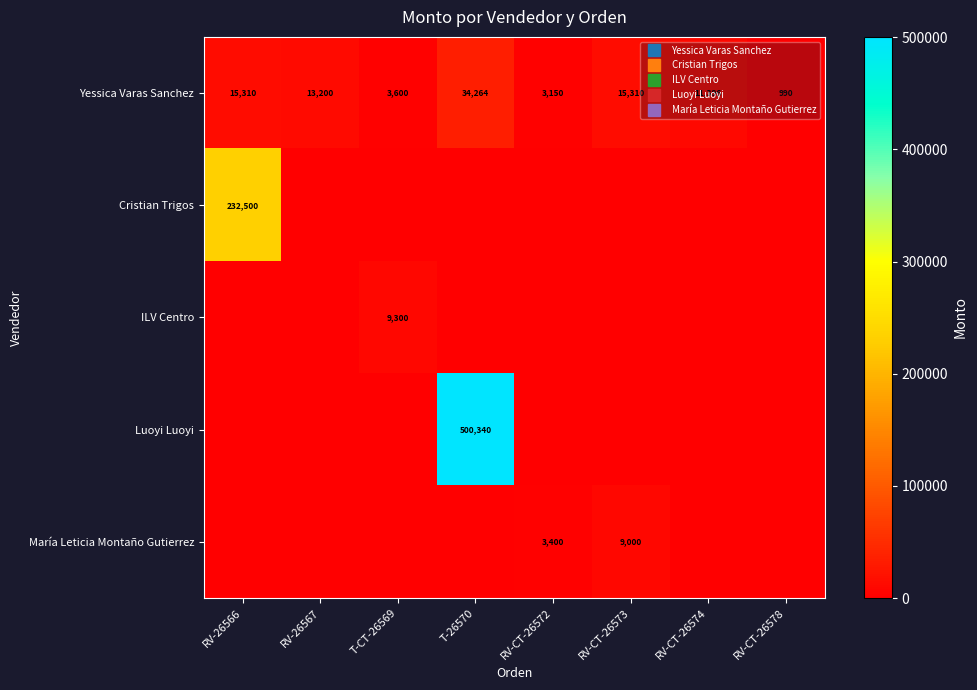

Which series has the largest range (max minus min)?

Luoyi Luoyi